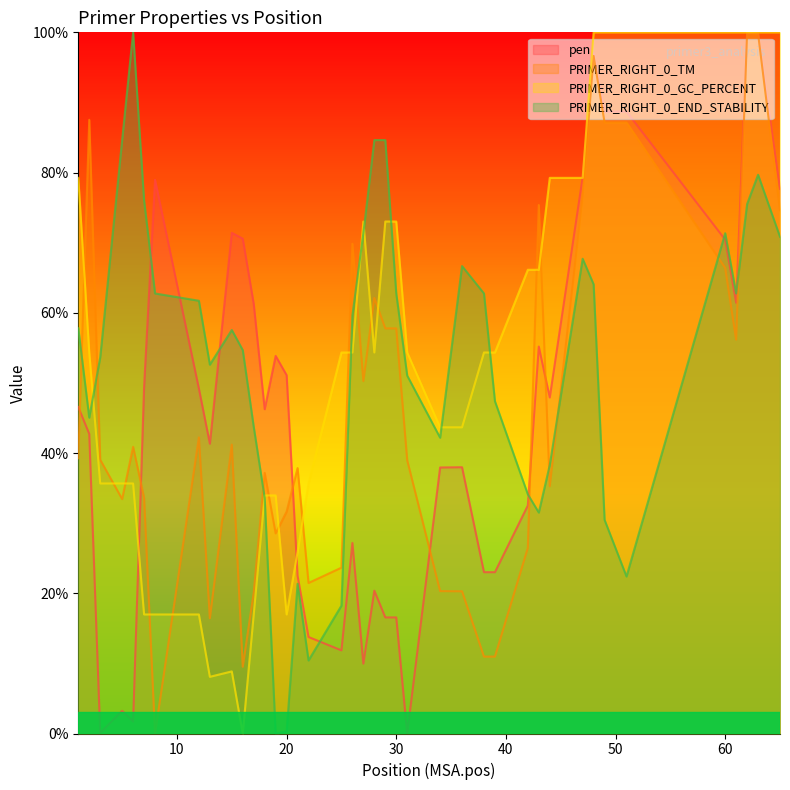

True or false: PRIMER_RIGHT_0_TM has a value of 11.0 at 39.

True